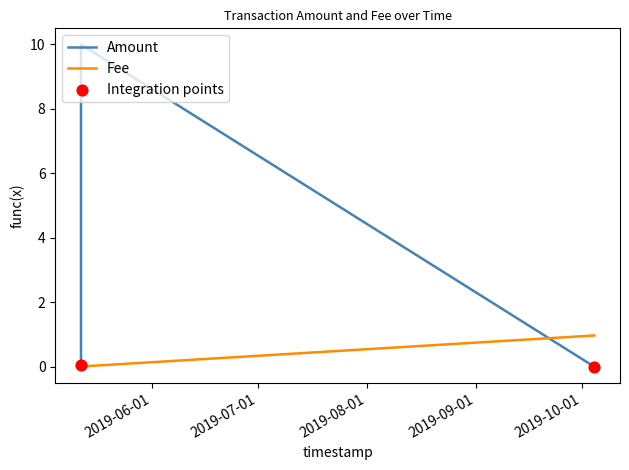

Which series contains the highest Y value?

Amount